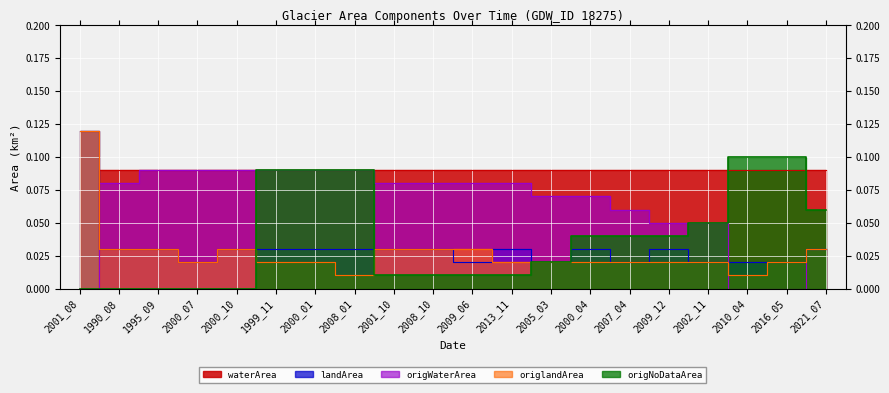

True or false: waterArea and origWaterArea intersect in this chart.

False